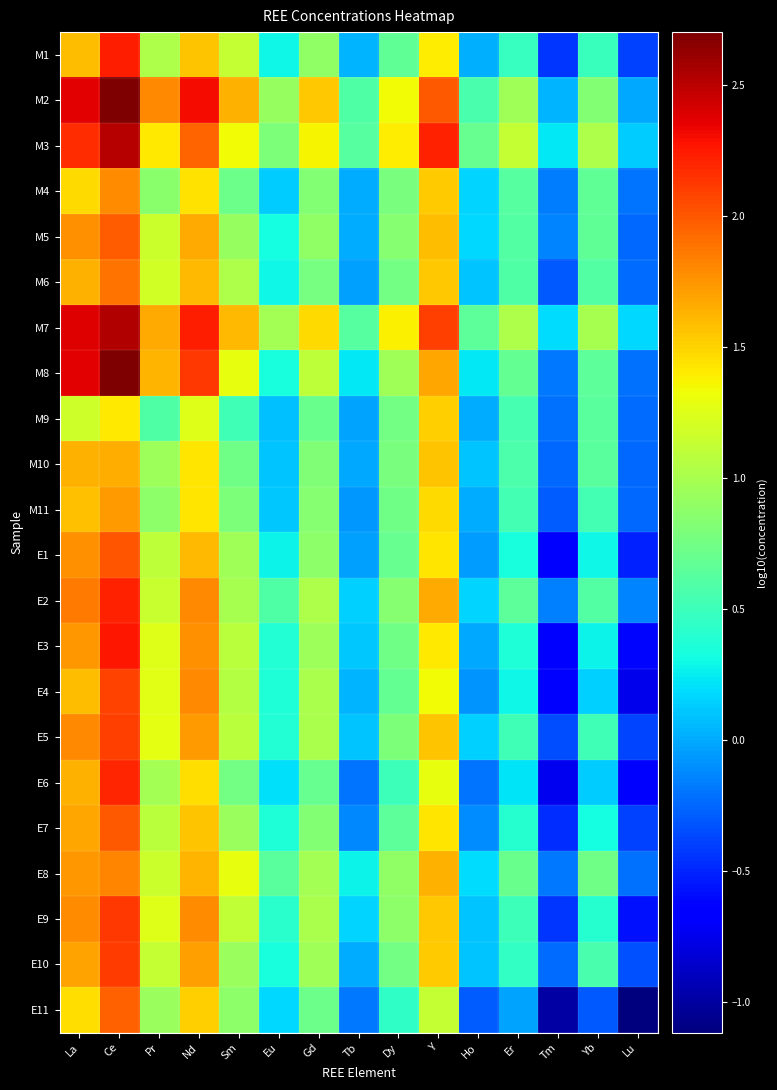

What is the difference between the highest and lowest values at Y?

1.1